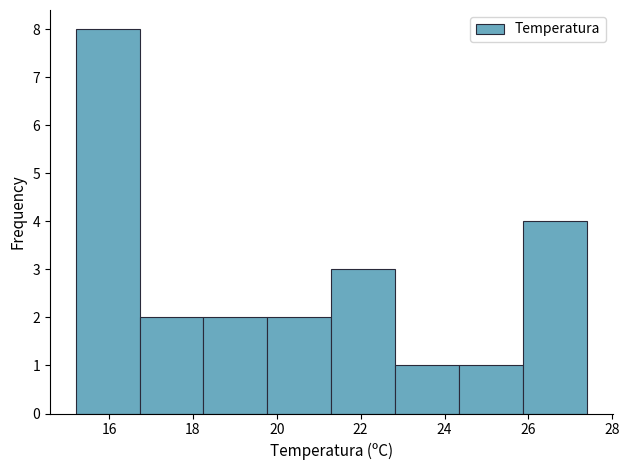

How tall is the bar that spans 15.2 to 16.8 on the x-axis? Neither the bar edges nor the heights are printed on the chart, so give them approximately, as read against the axes.

8